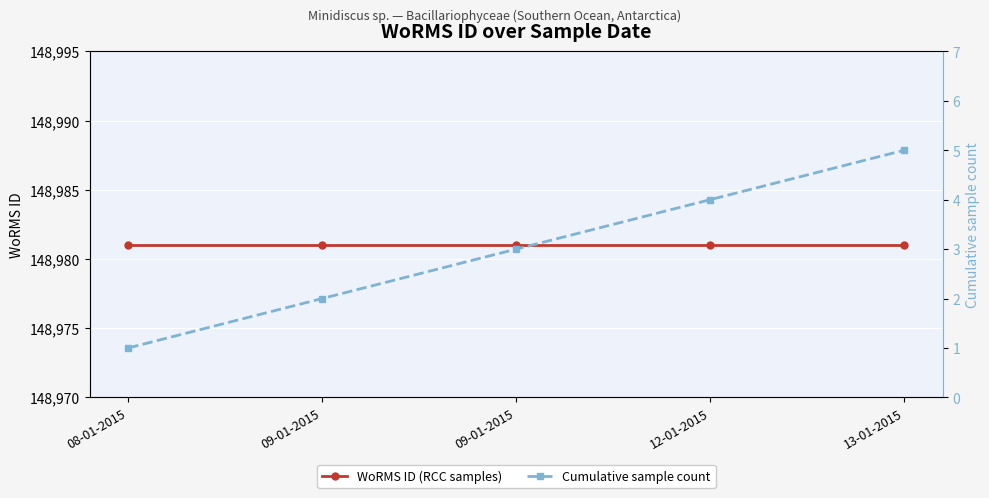

True or false: Cumulative sample count has more than 2 interior local peaks.

False